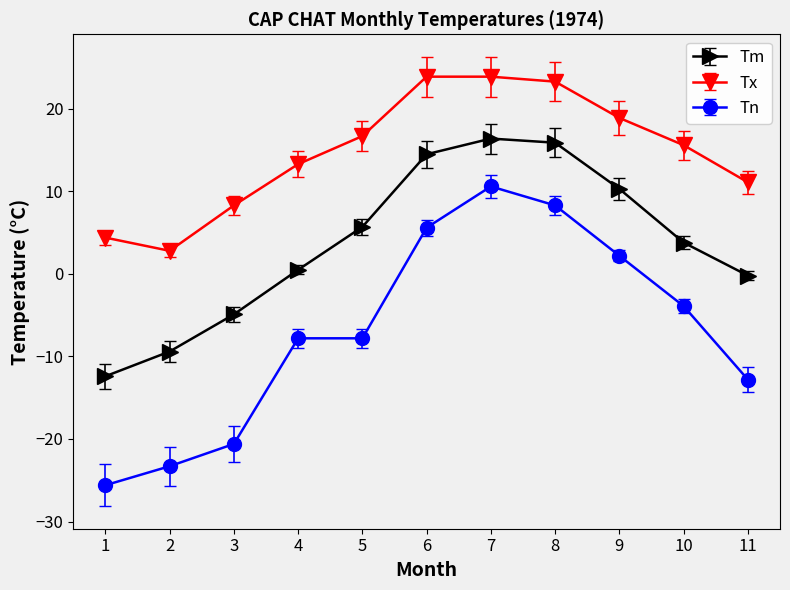

Which series changed the most between 6 and 10?

Tm